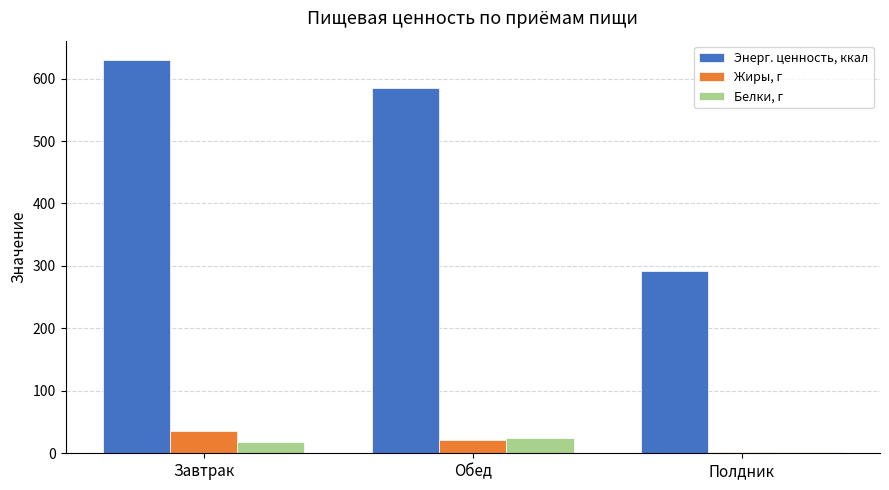

What is the highest value of the Энерг. ценность, ккал series?

629.2